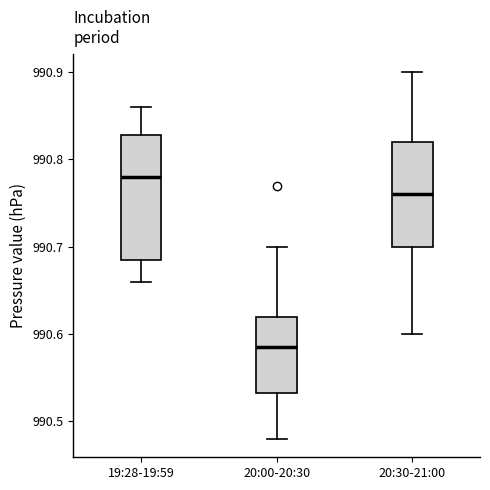

Which box has the lowest median line?

20:00-20:30